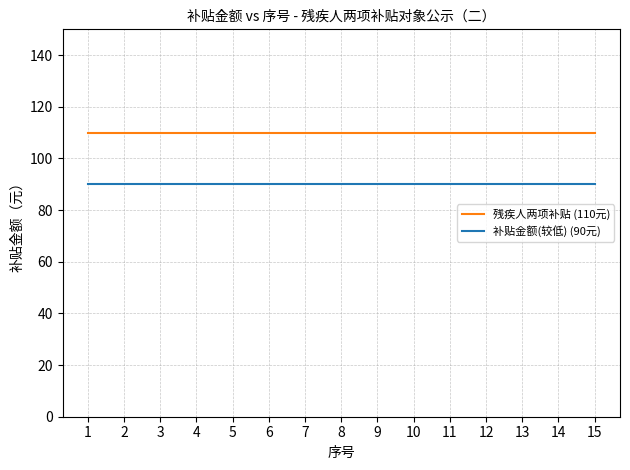

What is the spread (max minus min) of values at 8?

20